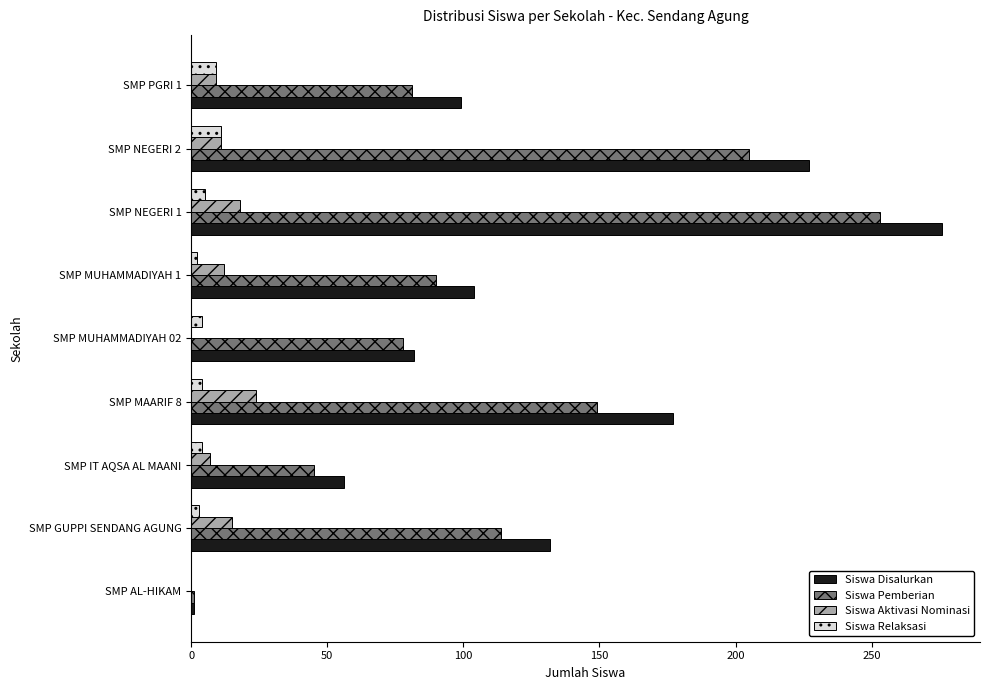

True or false: Siswa Relaksasi has a value of 4 at SMP MAARIF 8.

True